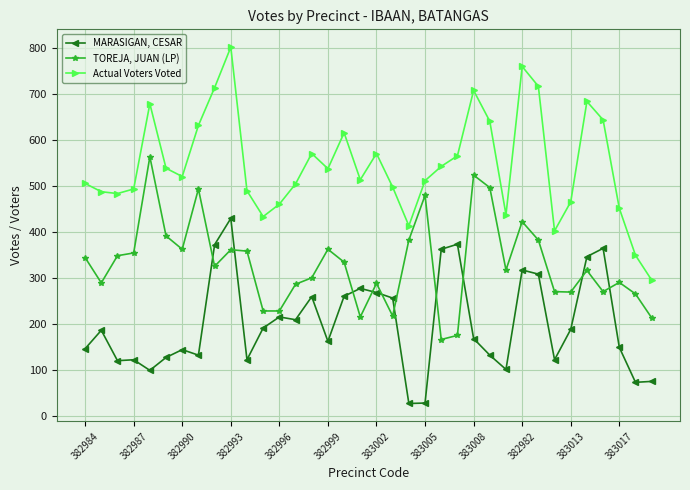

True or false: TOREJA, JUAN (LP) has more than 1 points higher than both neighbors.

True